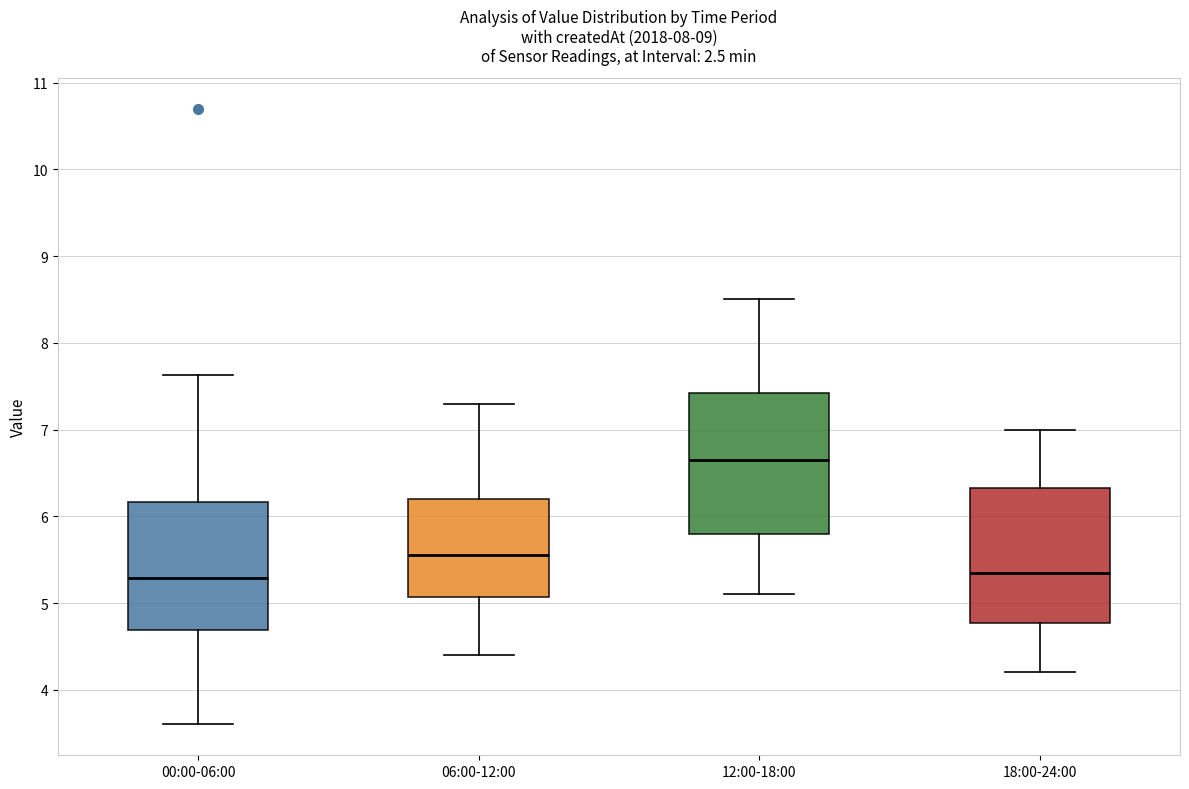

Which box's median line is the highest?

12:00-18:00